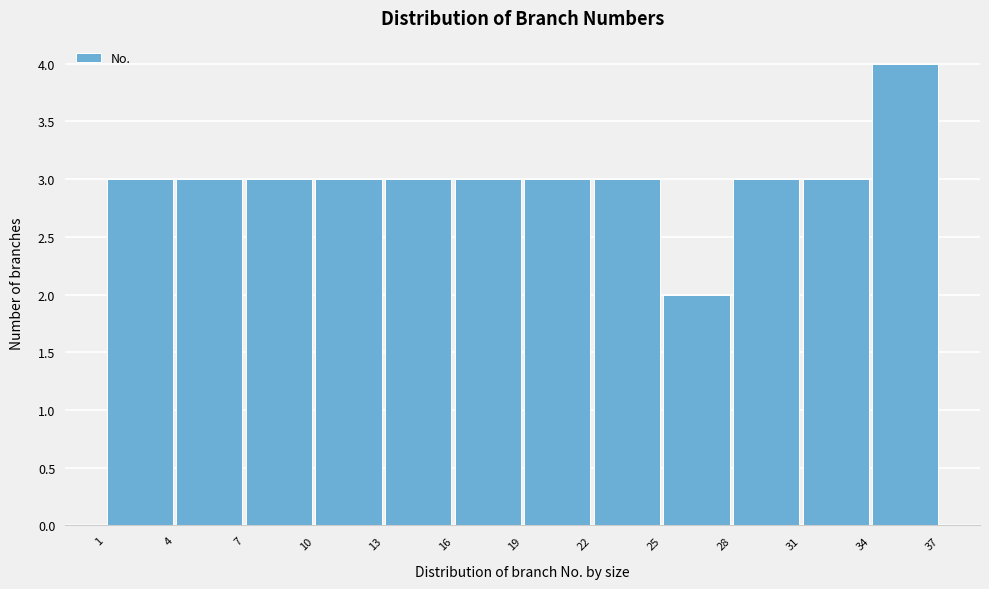

Reading left to right, transcribe this chart: for each bar, give the range it covers on the x-axis and its height. The values are not printed on the chart, so give them approximately, as read against the axis.

1 to 4: 3
4 to 7: 3
7 to 10: 3
10 to 13: 3
13 to 16: 3
16 to 19: 3
19 to 22: 3
22 to 25: 3
25 to 28: 2
28 to 31: 3
31 to 34: 3
34 to 37: 4